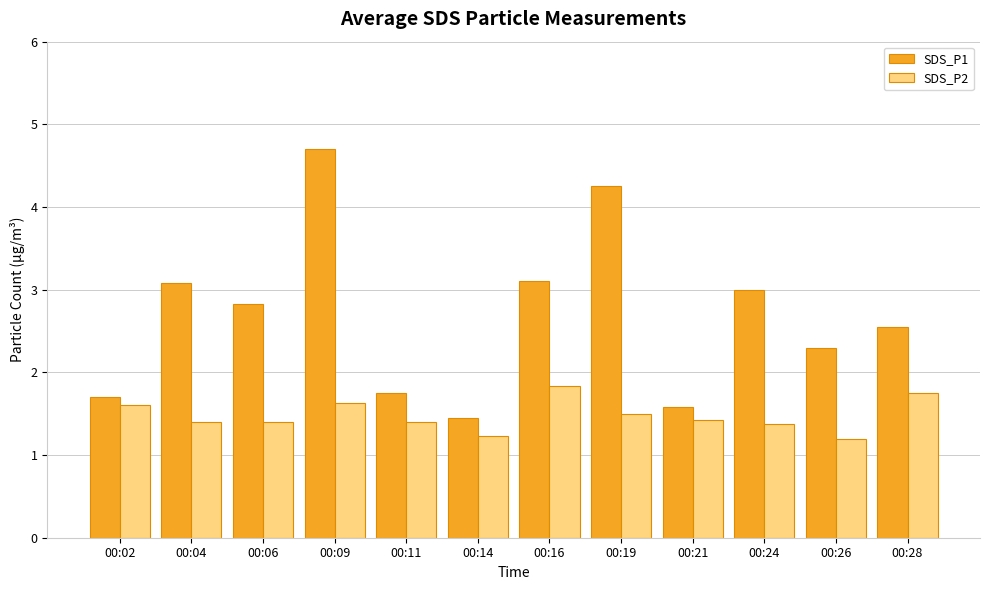

List the series in order of their overall mean, highest first.

SDS_P1, SDS_P2